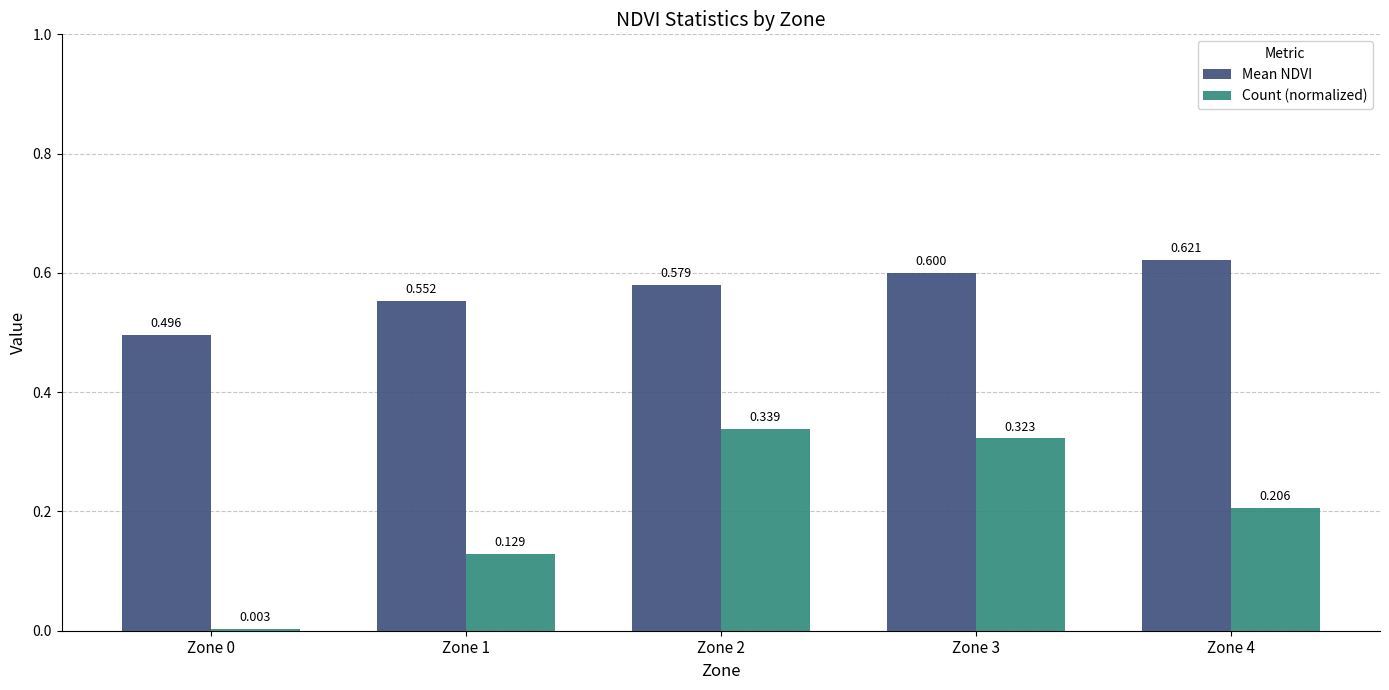

Rank the series by their maximum value, from lowest to highest.

Count (normalized), Mean NDVI